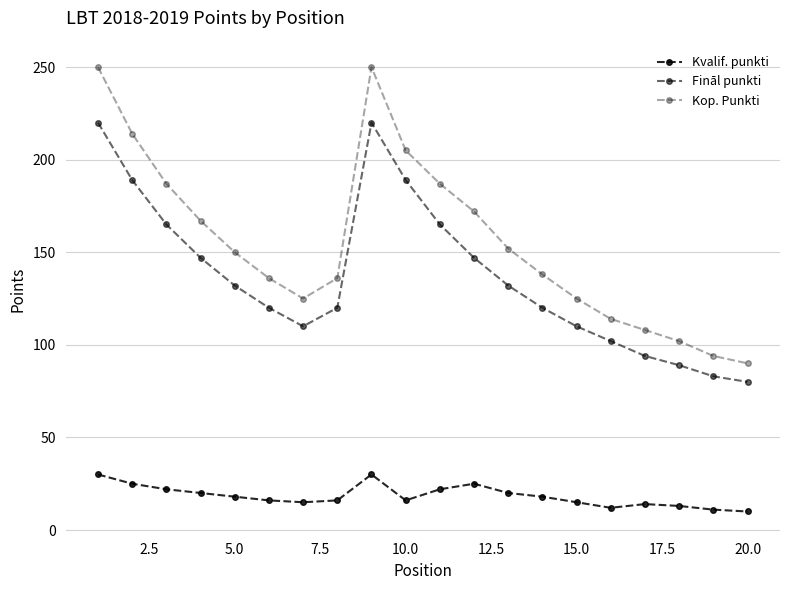

How many values in the Fināl punkti series are below 132?

10